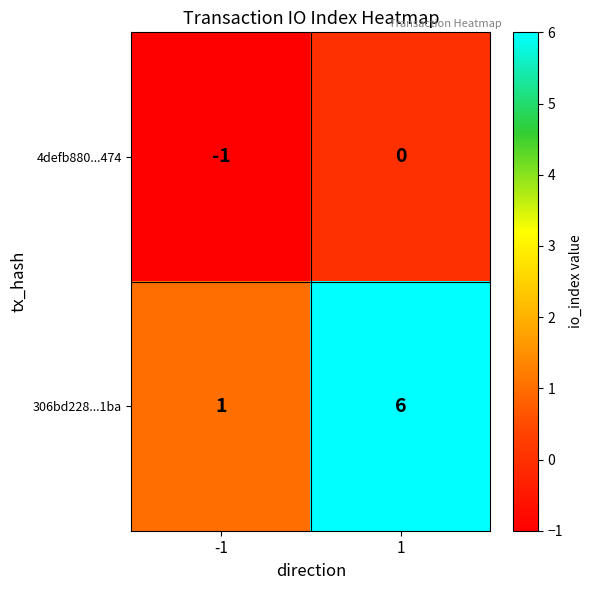

What value does the 306bd228...1ba series have at 1?

6